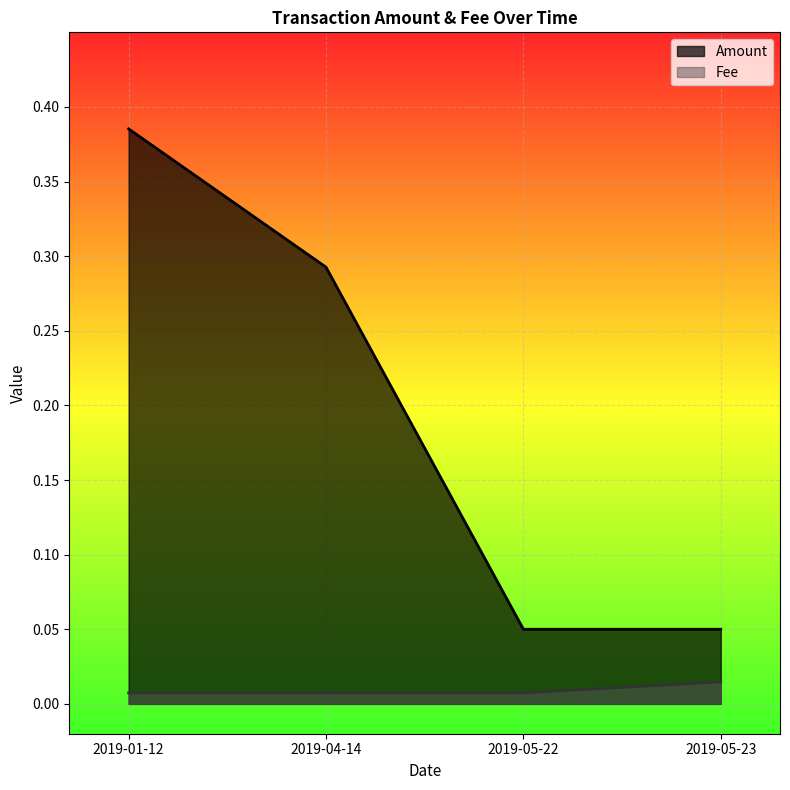

How many Amount values are between 0 and 1?

4